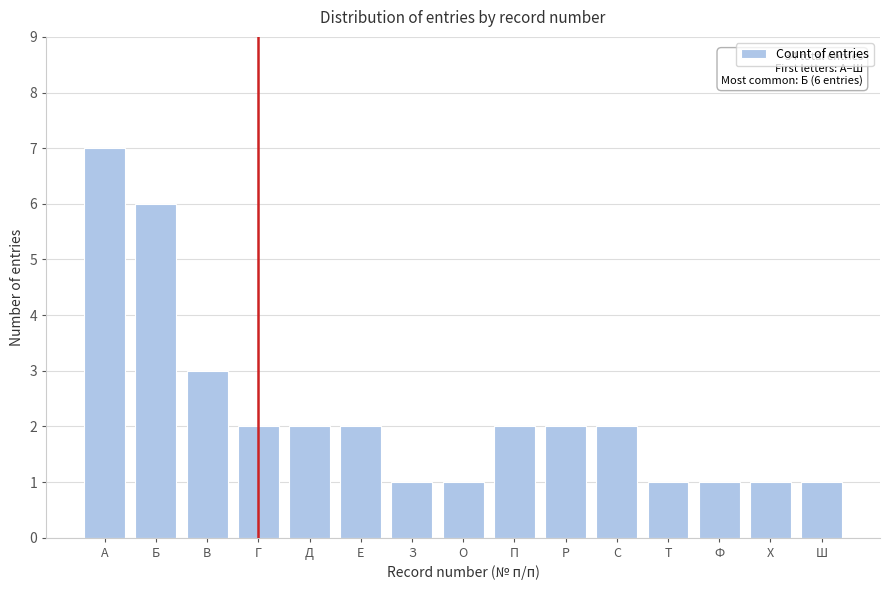

Reading left to right, list all the values displayed in this chart.

А=7	Б=6	В=3	Г=2	Д=2	Е=2	З=1	О=1	П=2	Р=2	С=2	Т=1	Ф=1	Х=1	Ш=1